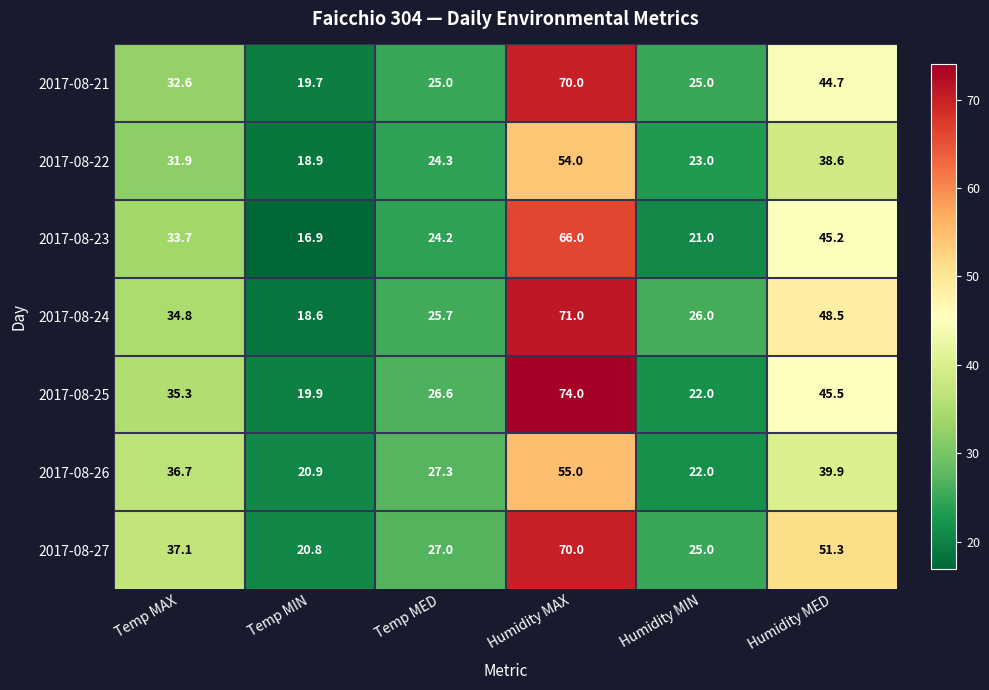

What is the total value across all series at Temp MED?

180.1